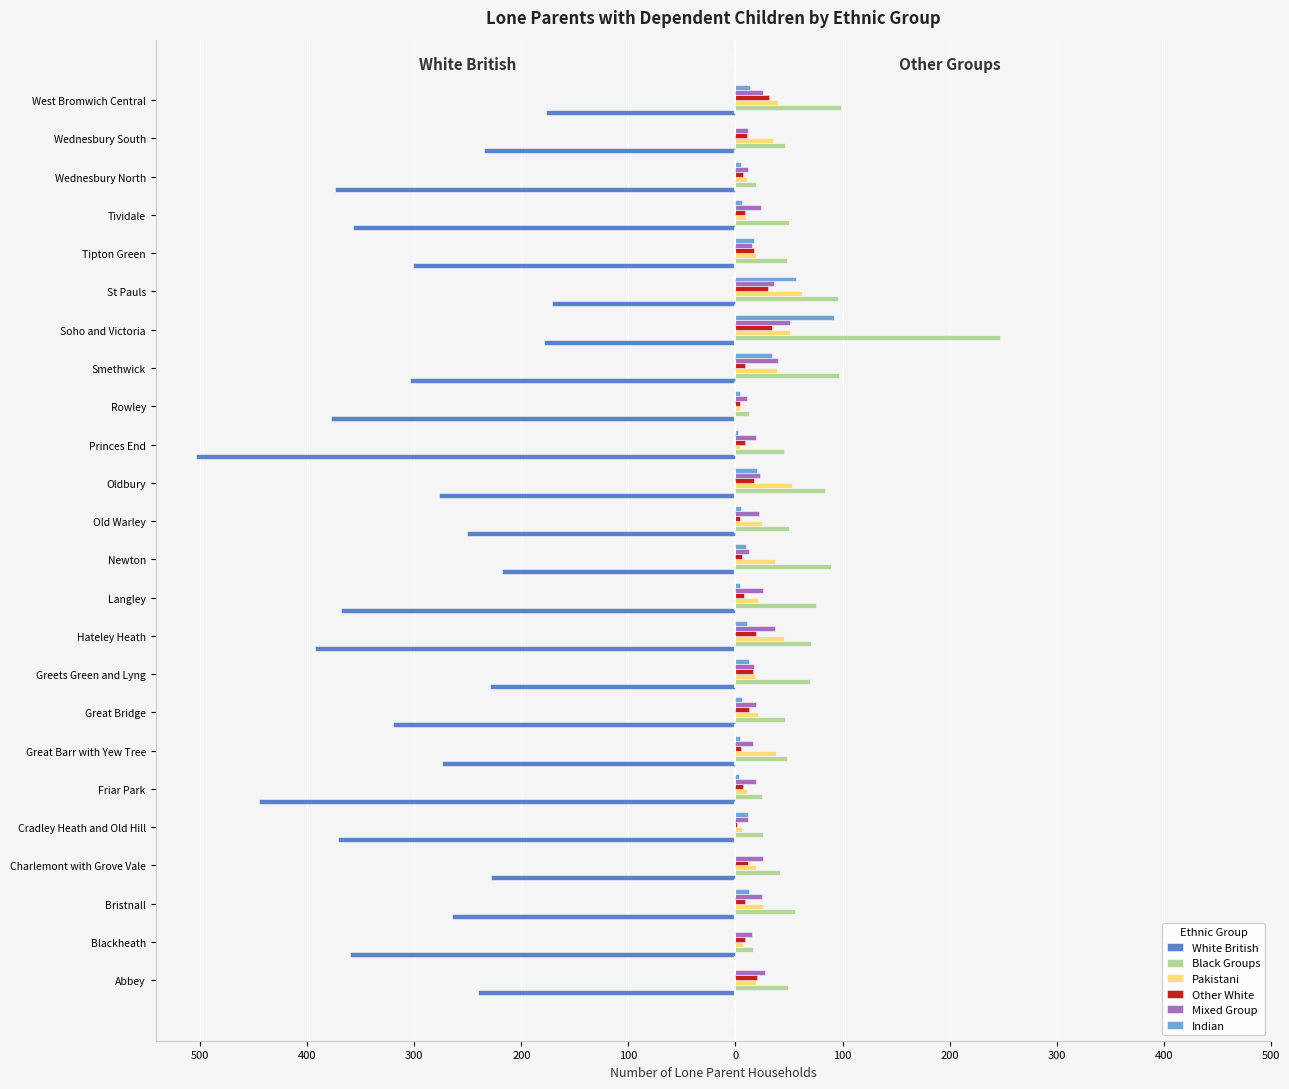

What are all the series names shown in the legend?

White British, Black Groups, Pakistani, Other White, Mixed Group, Indian